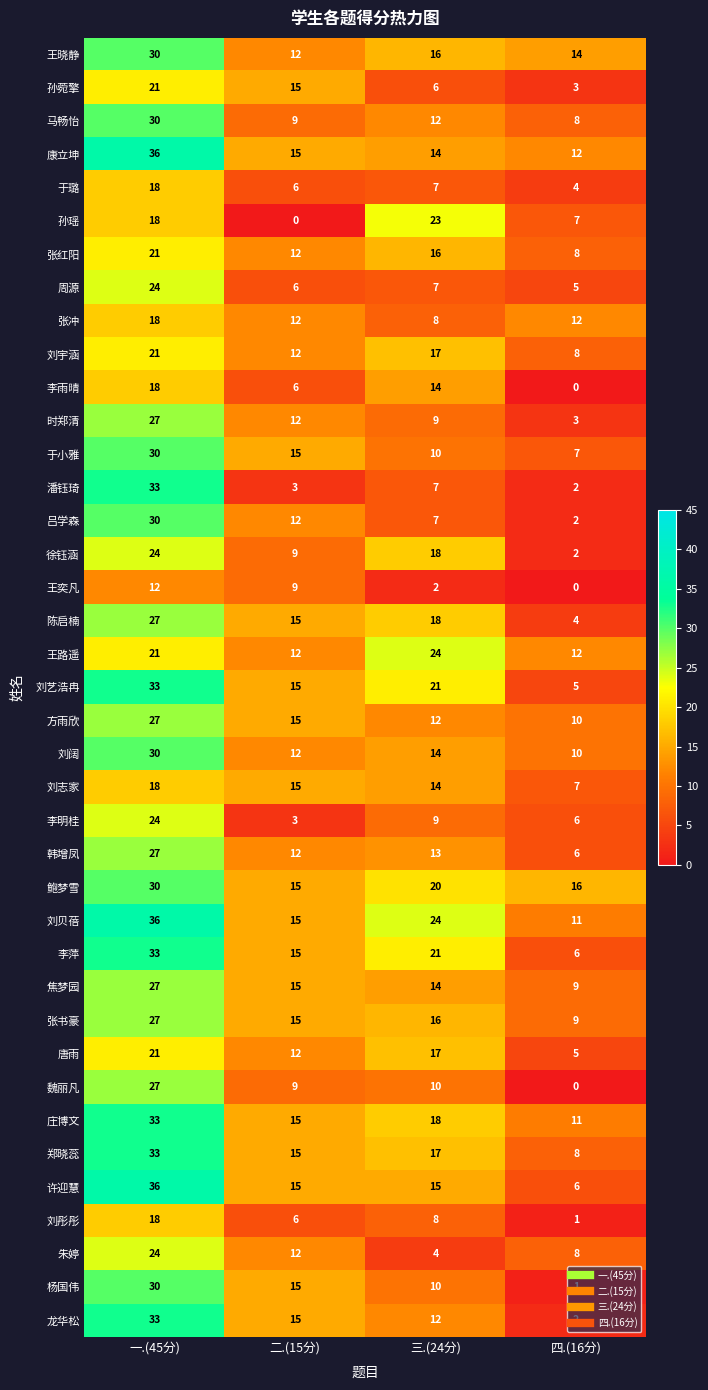

At which label is 李明桂 closest to 13?

三.(24分)